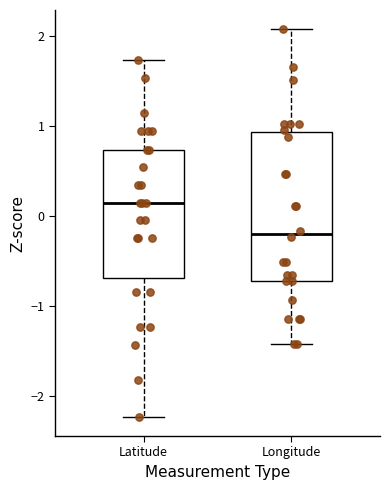

Which box is the tallest, from its lower edge to its upper edge?

Longitude